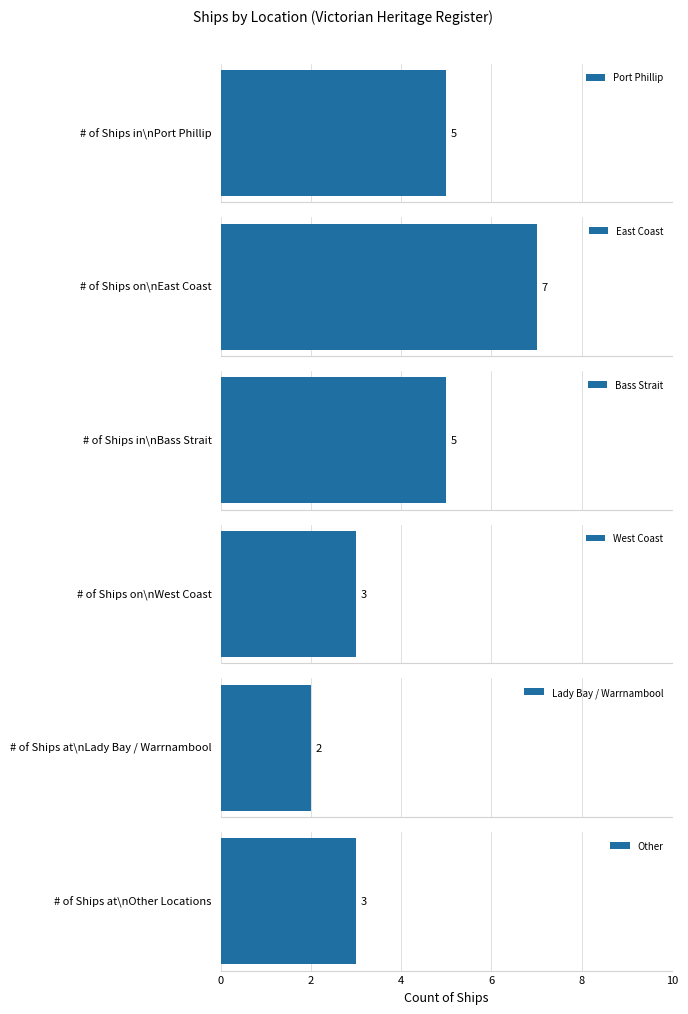

At which category does the chart reach its peak across all series?

East Coast